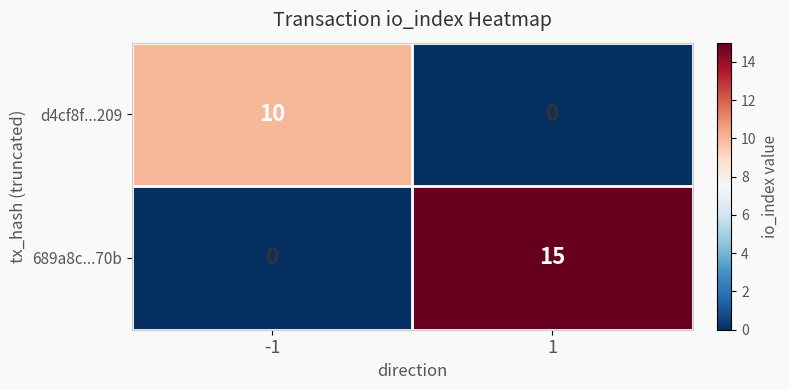

List the series in order of their overall mean, highest first.

689a8c...70b, d4cf8f...209